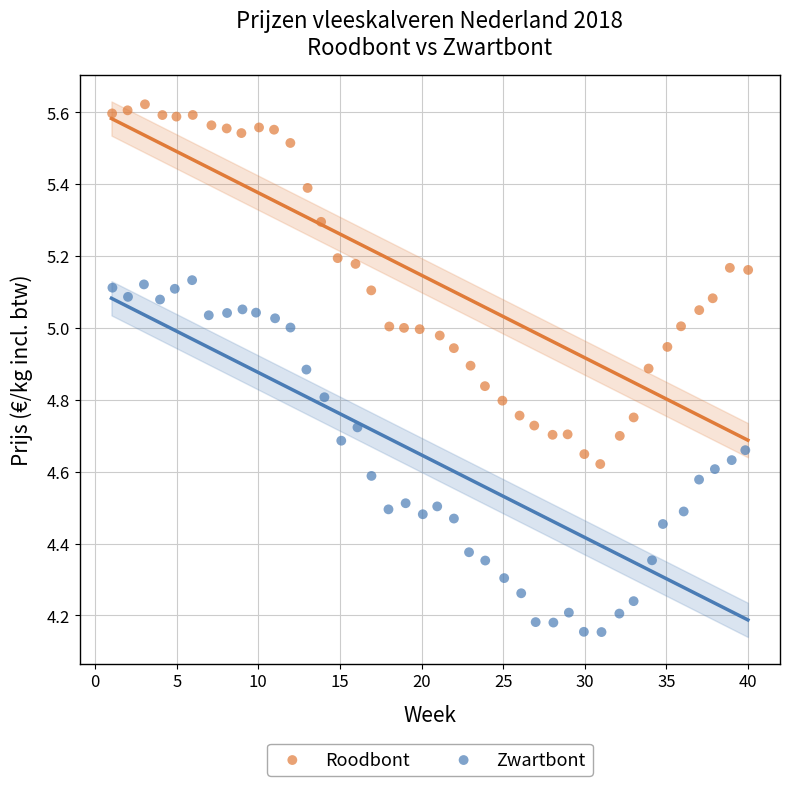

Which series reaches the maximum Y coordinate?

Roodbont